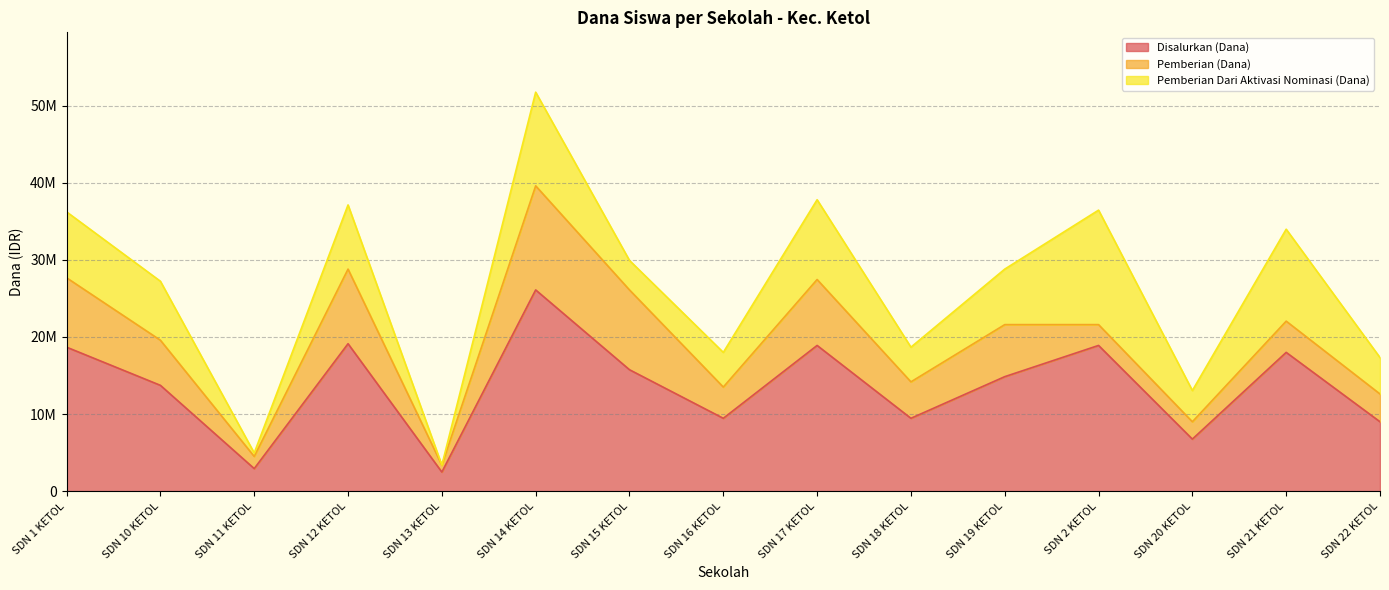

What is the difference between the maximum and minimum values in the Pemberian (Dana) series?

12600000